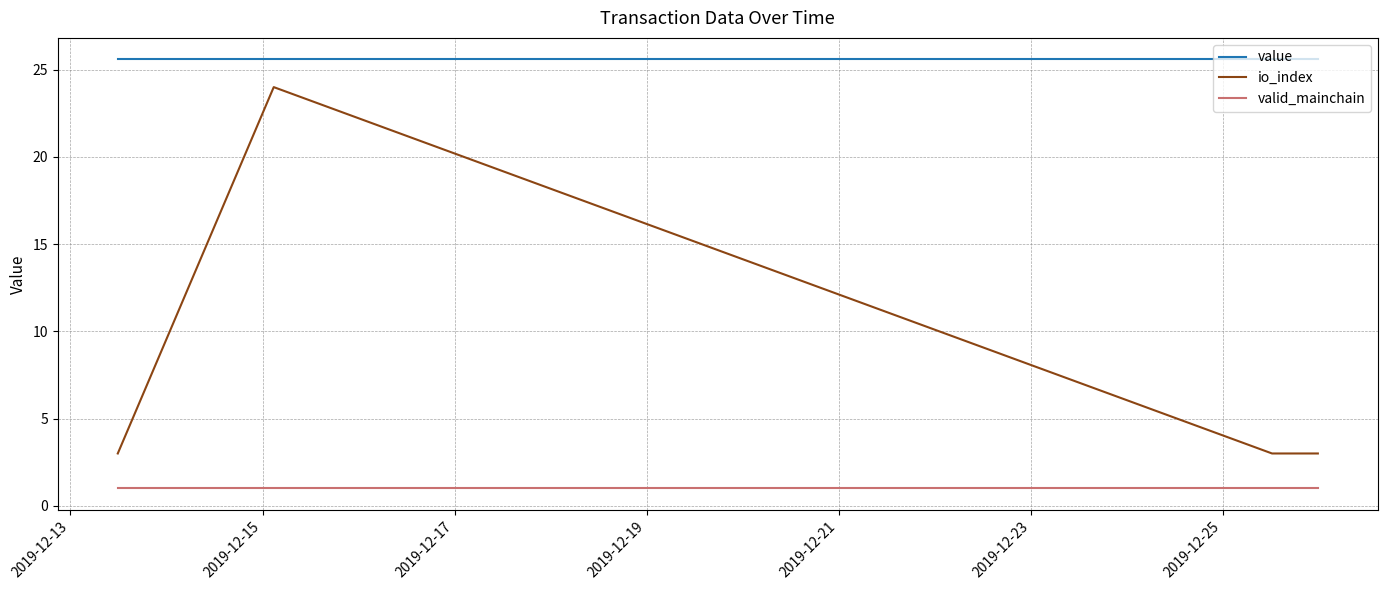

List the series in order of their overall mean, highest first.

value, io_index, valid_mainchain